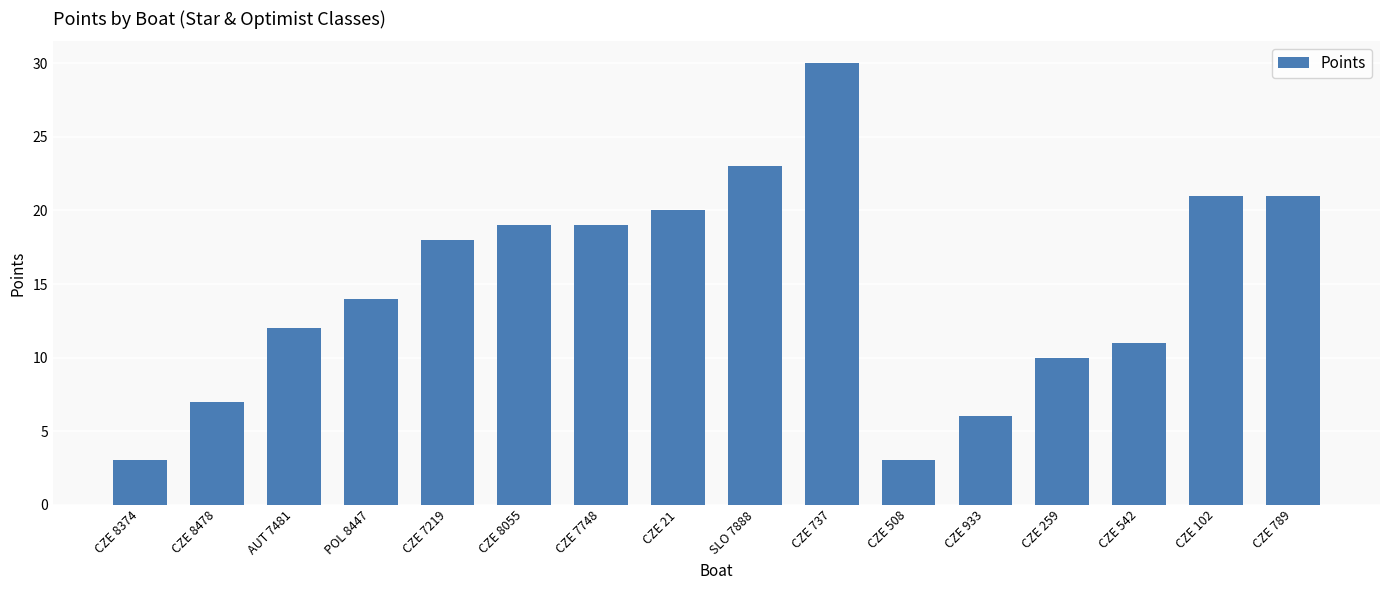

What is the difference between the values at CZE 737 and CZE 933?

24